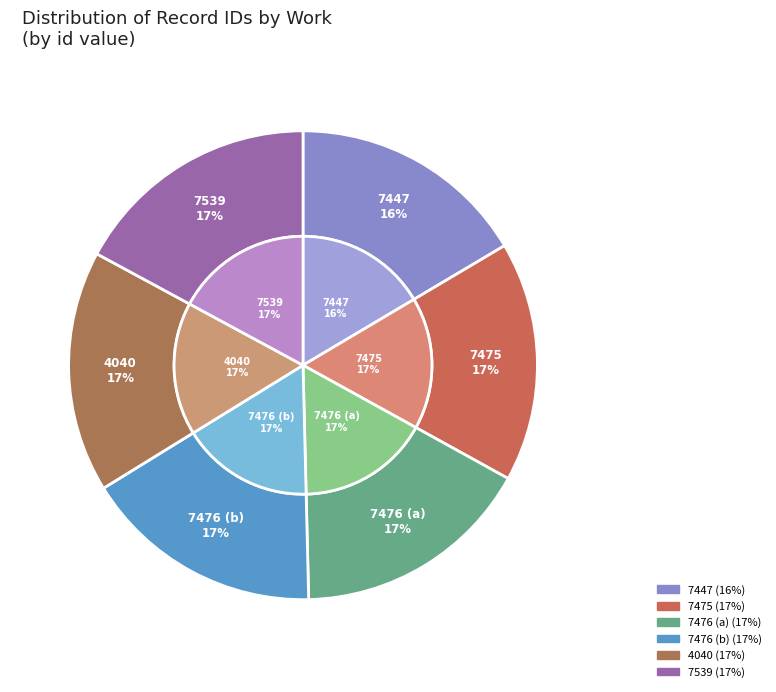

The 4040 slice represents 8% of the pie. True or false?

False